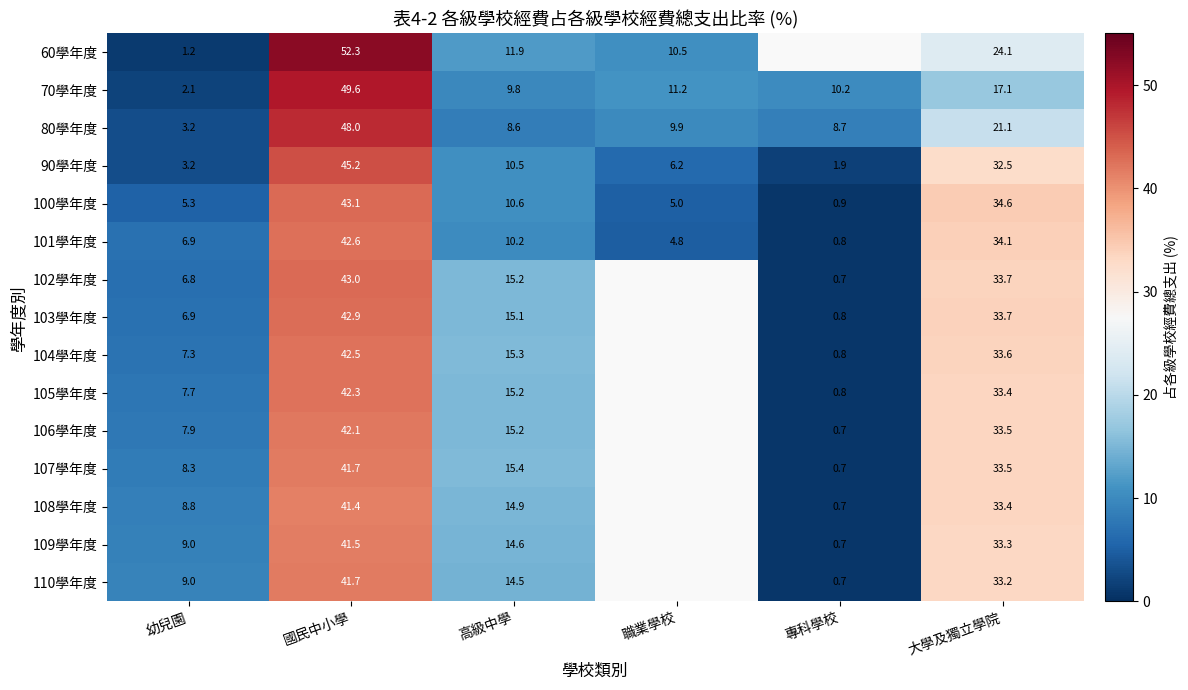

What is the difference between the 100學年度 values at 職業學校 and 專科學校?

4.1